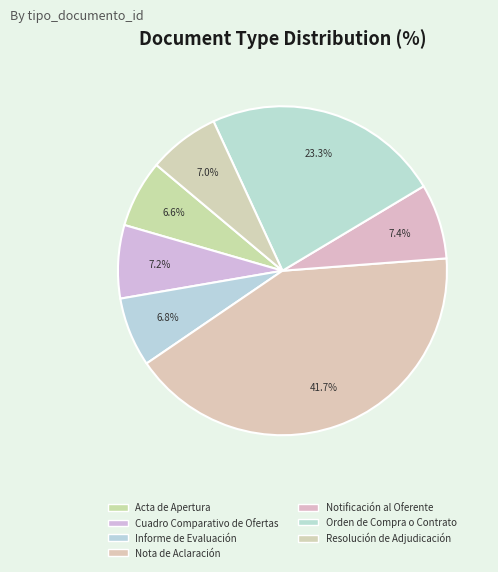

Count the number of slices in the pie.

7